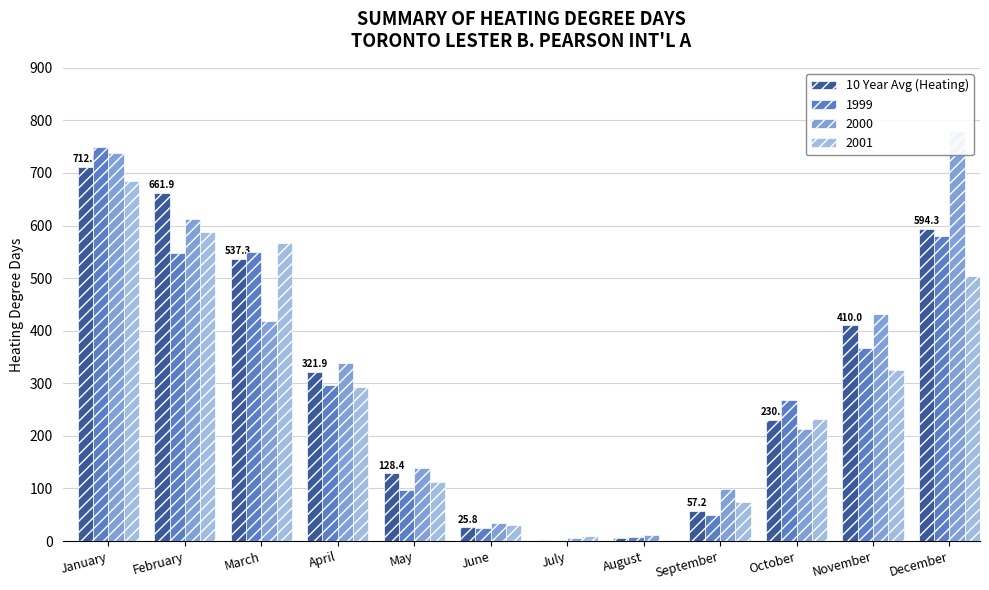

At which label is the value closest to 357?

April